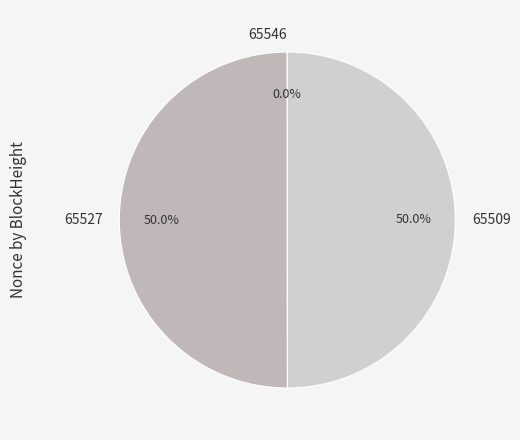

Approximately how many times larger is the value at 65527 compared to 65509?

1.0